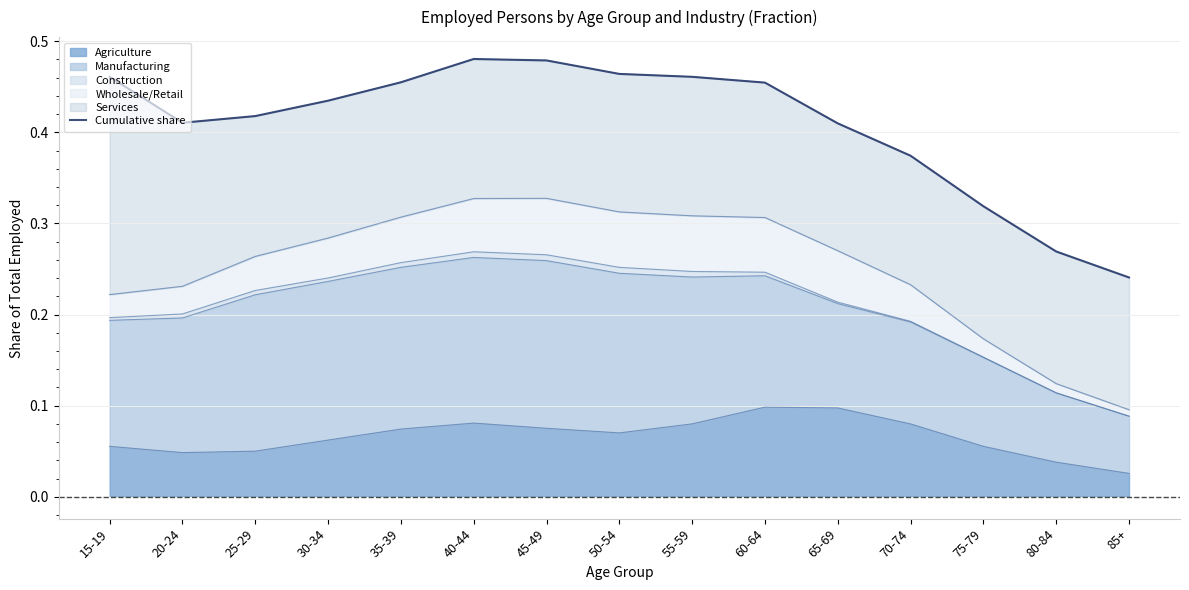

What is the value of the 1st point from the left?

0.5